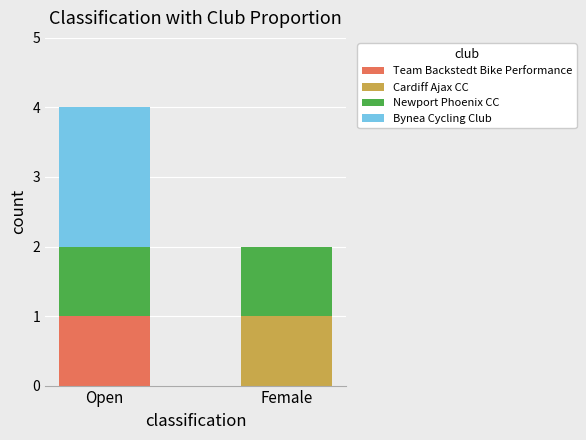

True or false: Team Backstedt Bike Performance has a value of 0 at Female.

True